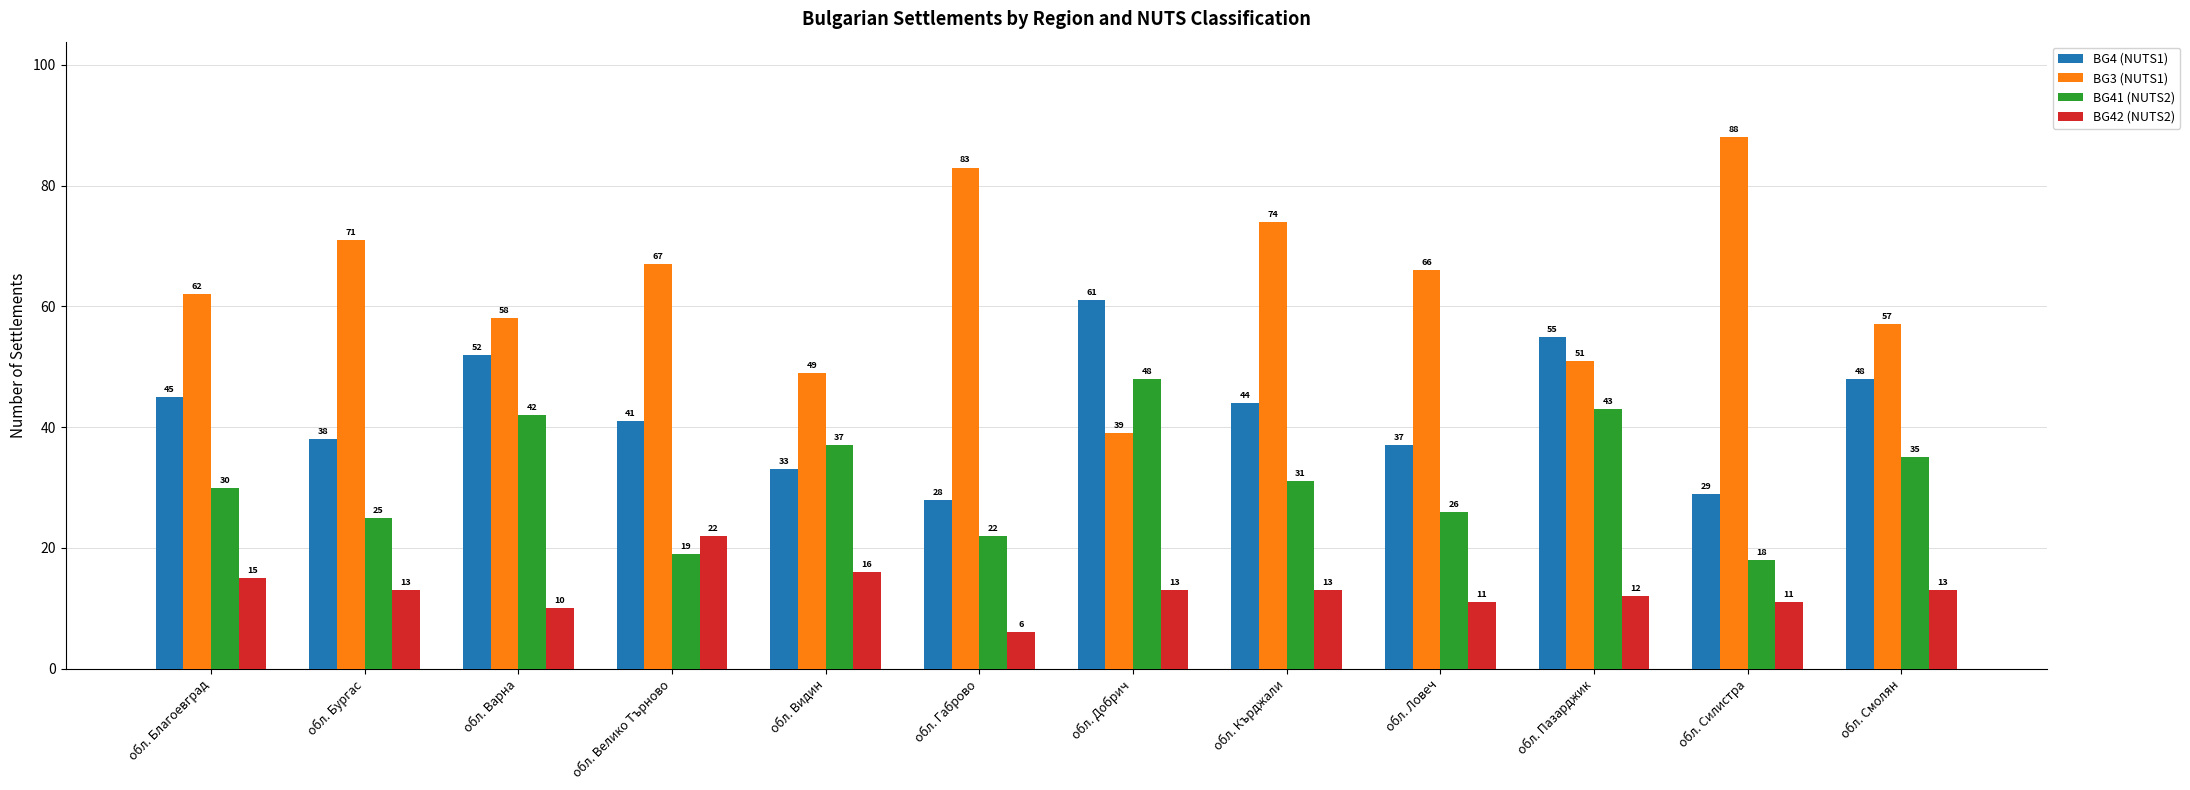

Rank the series by their maximum value, from highest to lowest.

BG3 (NUTS1), BG4 (NUTS1), BG41 (NUTS2), BG42 (NUTS2)